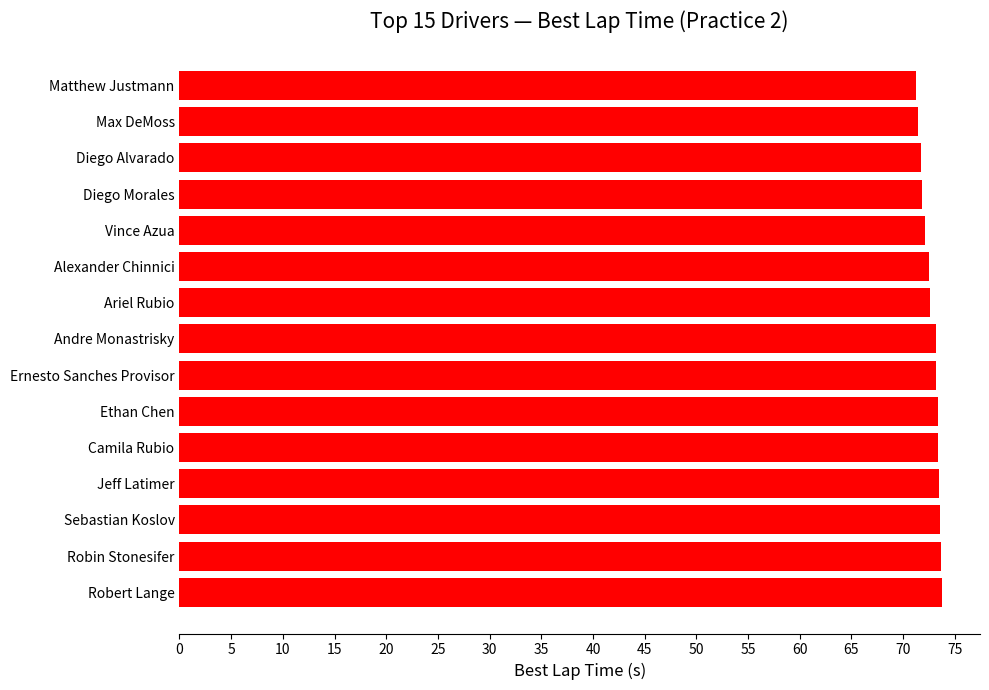

What is the ratio of the value at Ernesto Sanches Provisor to the value at Diego Morales?

1.0